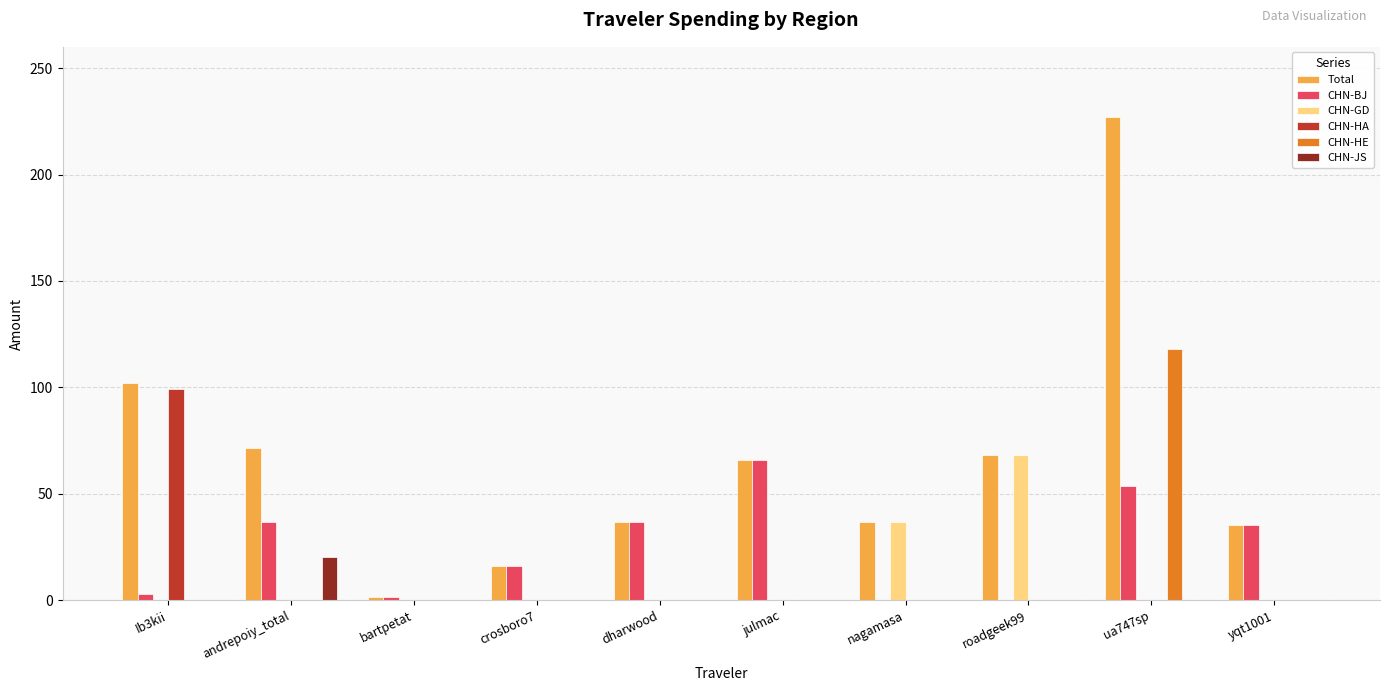

What is the total value across all series at ua747sp?

398.5